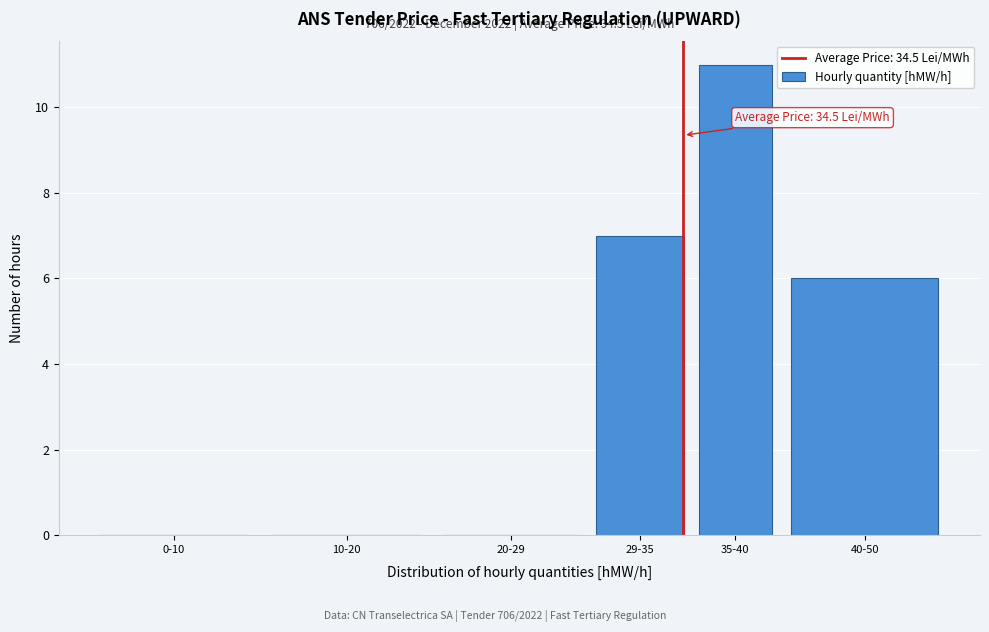

Reading right to left, list all the values displayed in this chart.

40-50=6	35-40=11	29-35=7	20-29=0	10-20=0	0-10=0